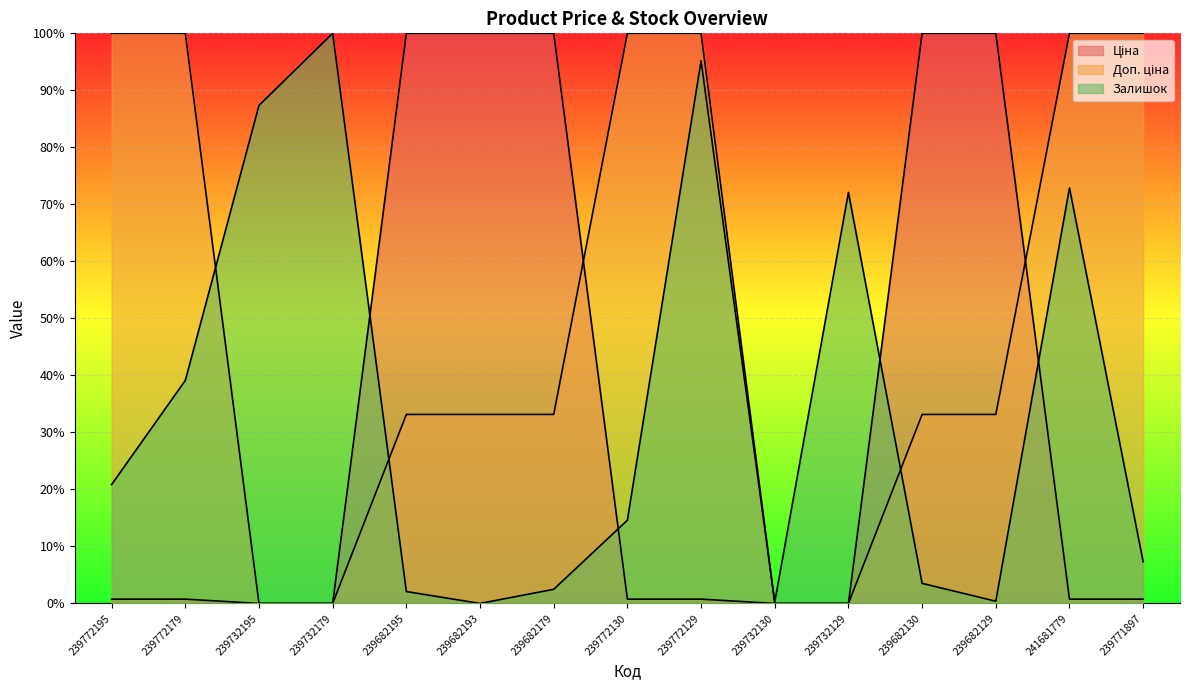

What is the difference between the maximum and minimum values in the Залишок series?

100.0